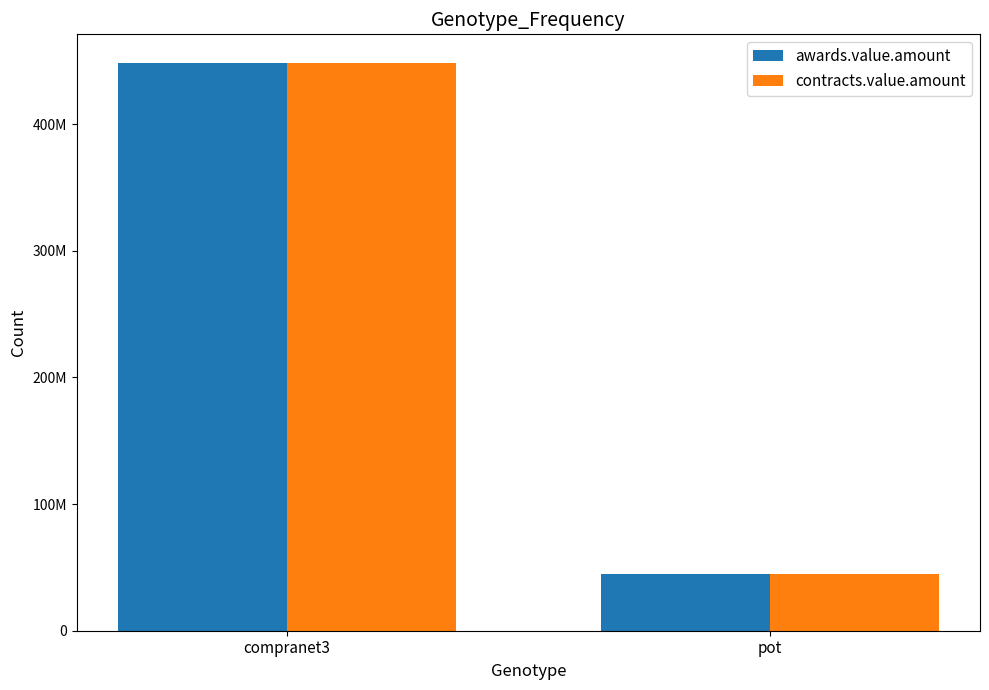

What is the average value of the awards.value.amount series?

246559491.8